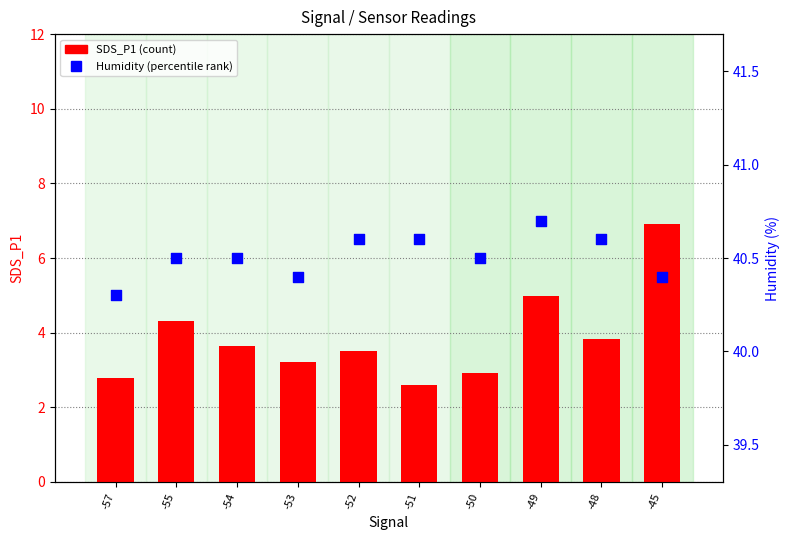

What are all the series names shown in the legend?

SDS_P1 (count), Humidity (percentile rank)